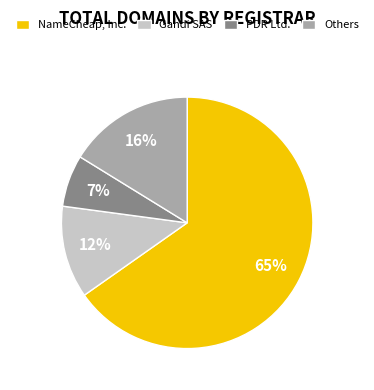

What percentage is the PDR Ltd. slice, to the nearest percent?

7%